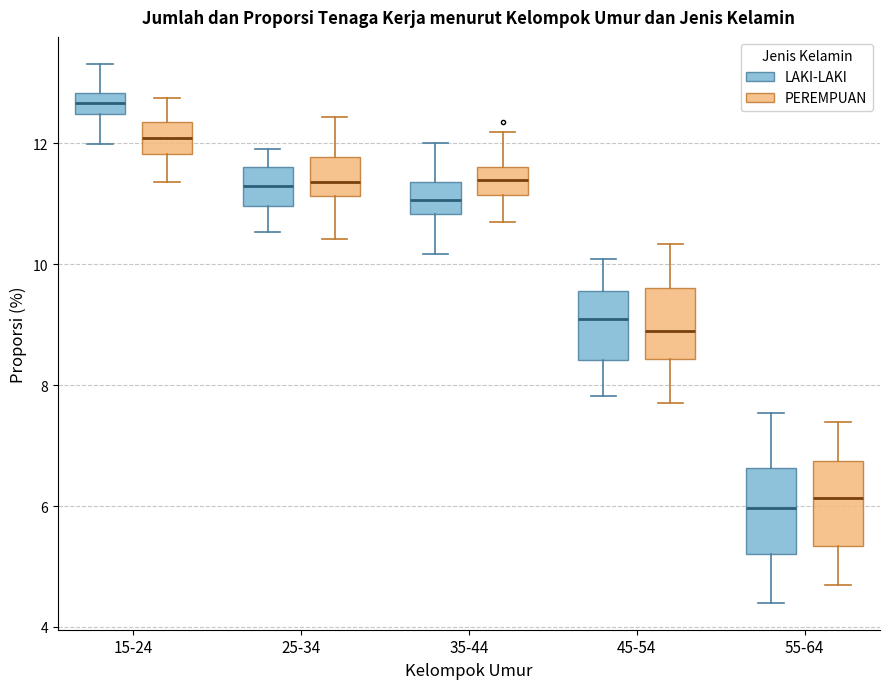

Where does the upper whisker of the box for 55-64 (PEREMPUAN) end on the y-axis? The values are not printed on the chart, so give them approximately, as read against the axis.

7.4